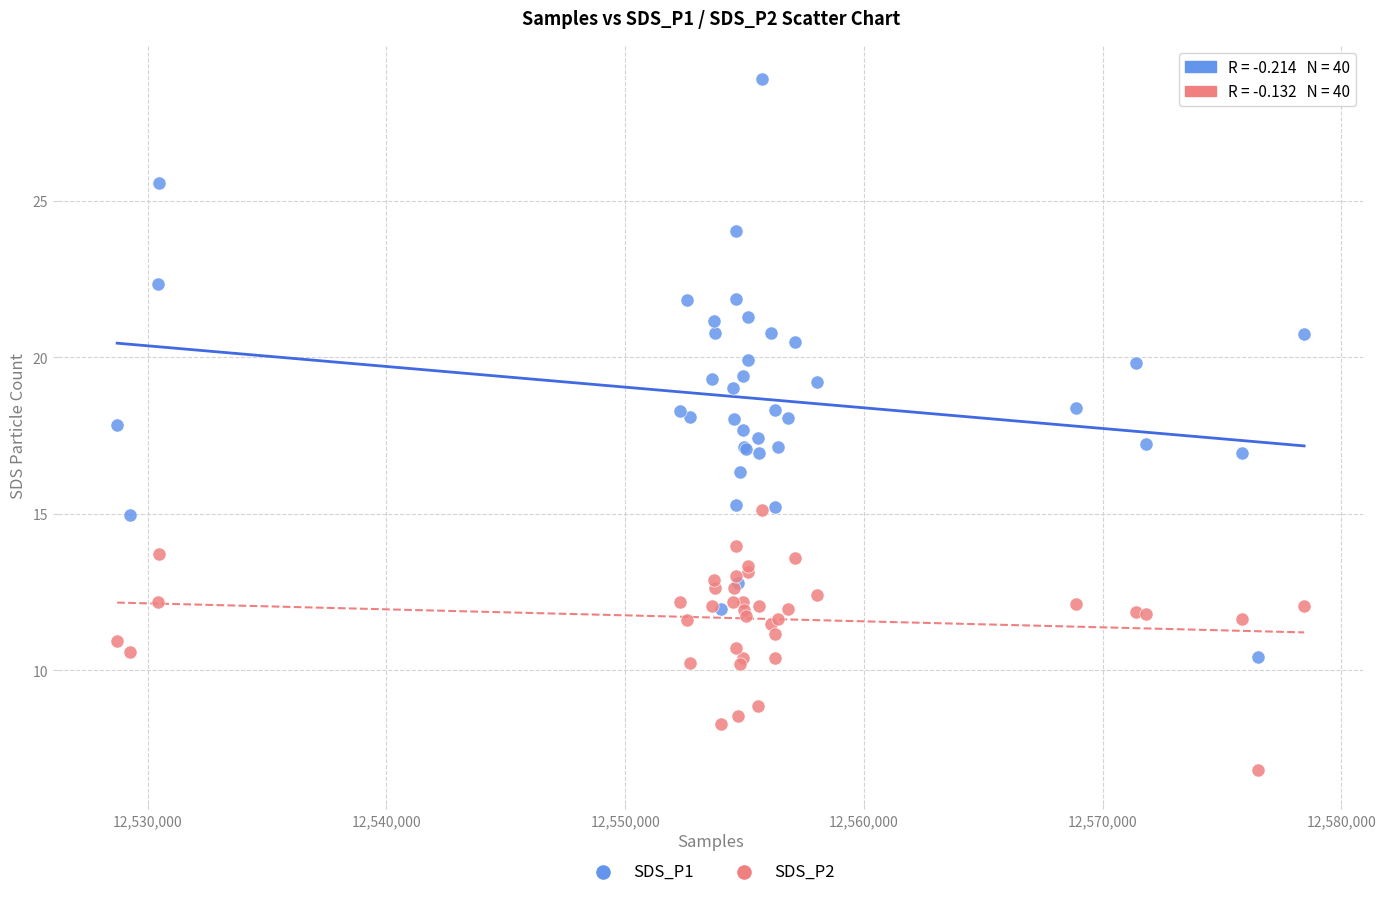

Which series has the widest spread of Y values?

SDS_P1